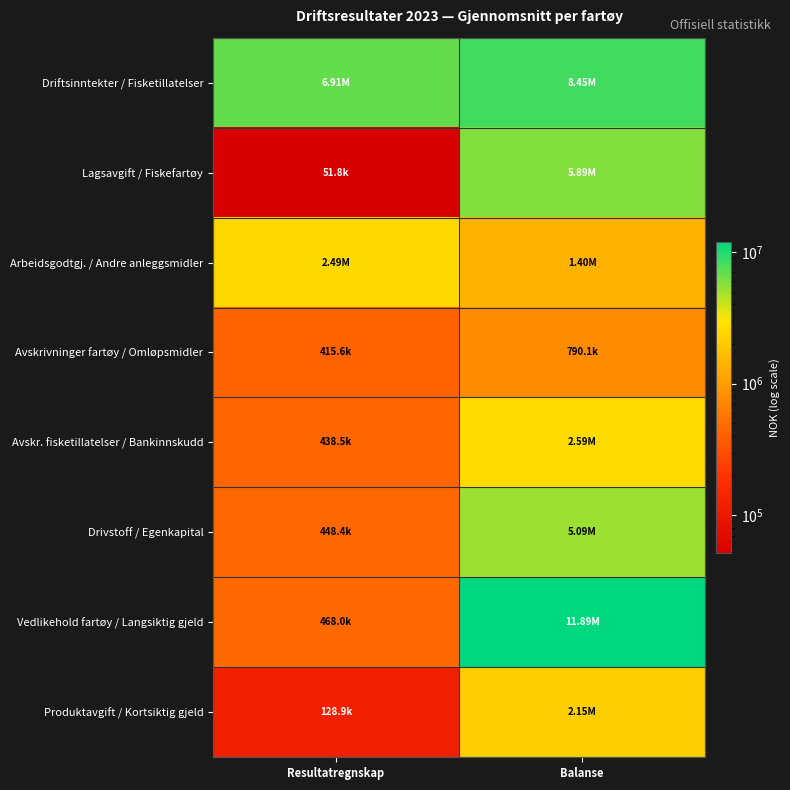

At how many categories does at least one series exceed 258272?

2